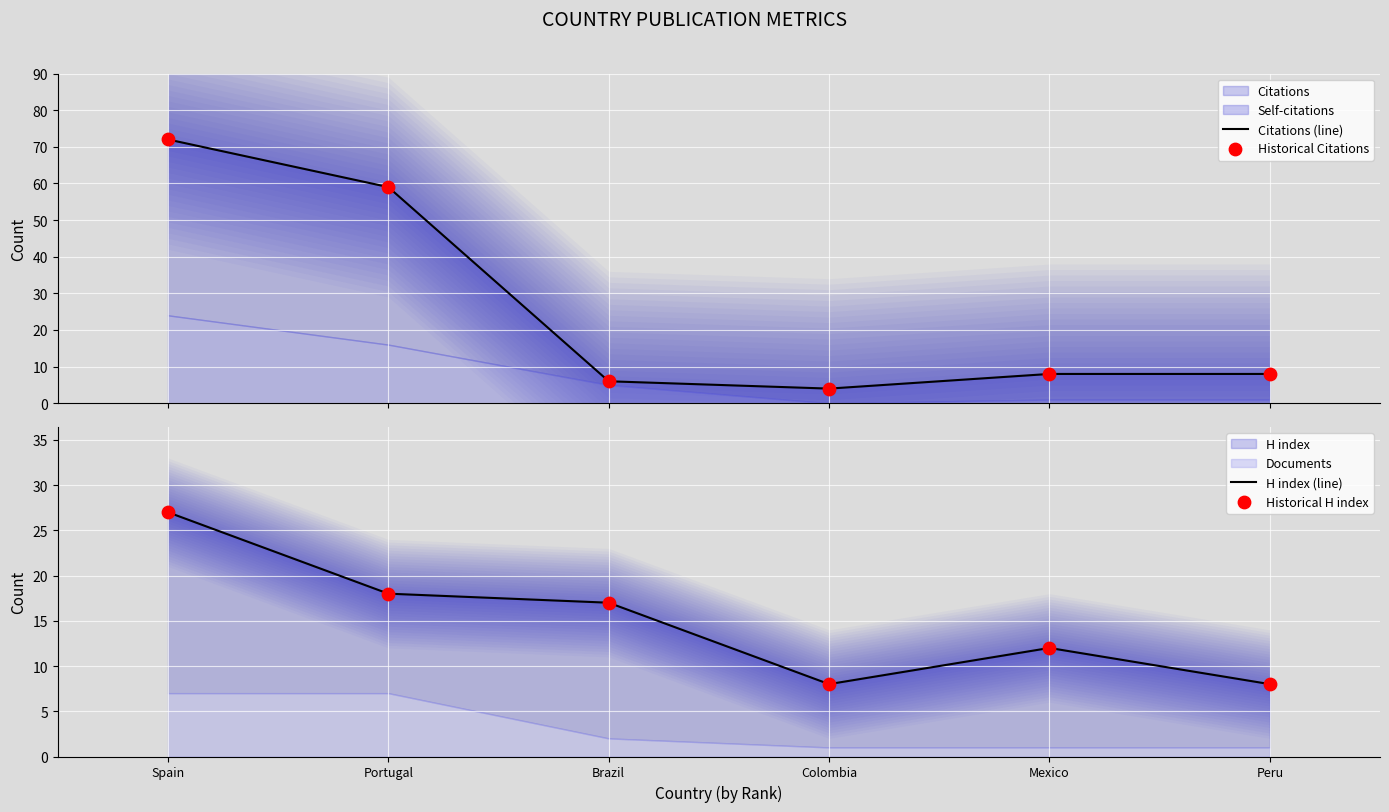

At which category is the sum across all series the highest?

Spain